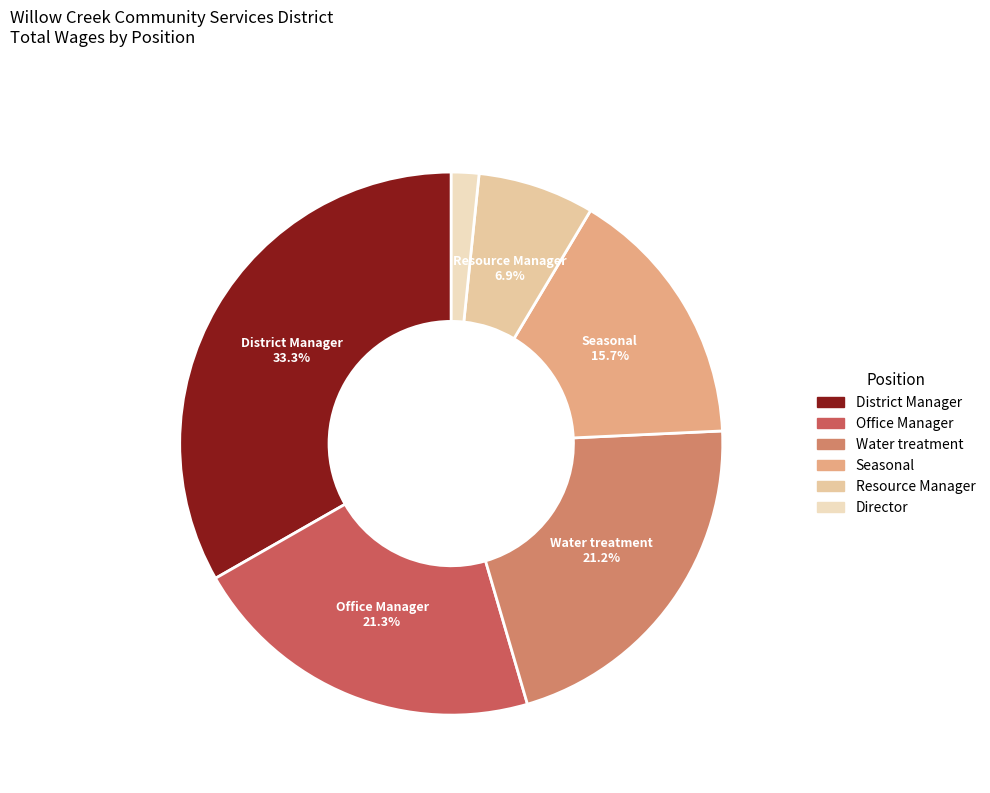

What is the change in value from Water treatment to Seasonal?

-10213